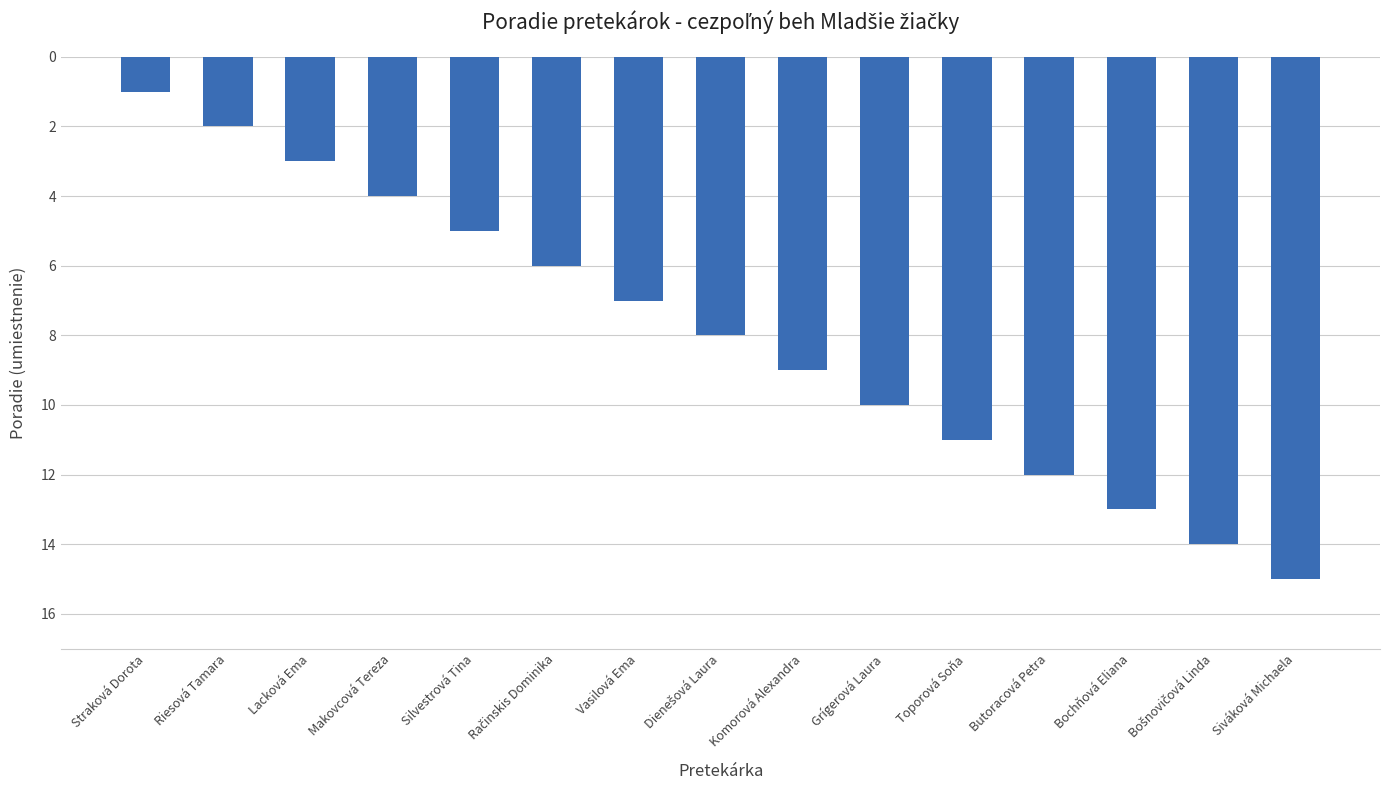

What is the value of the 3rd bar from the left?

3